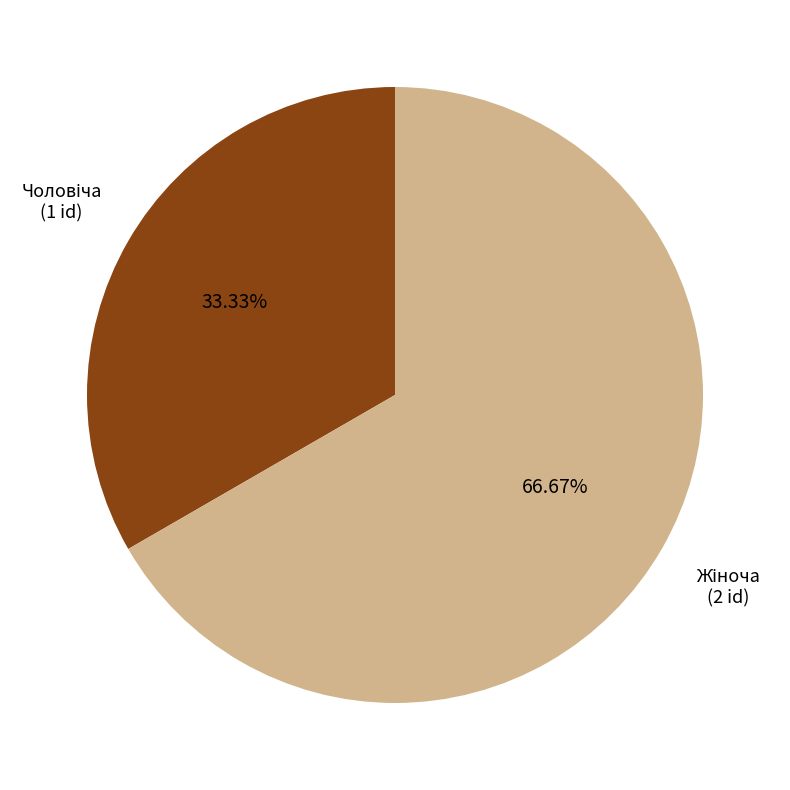

Between Жіноча and Чоловіча, which is larger?

Жіноча